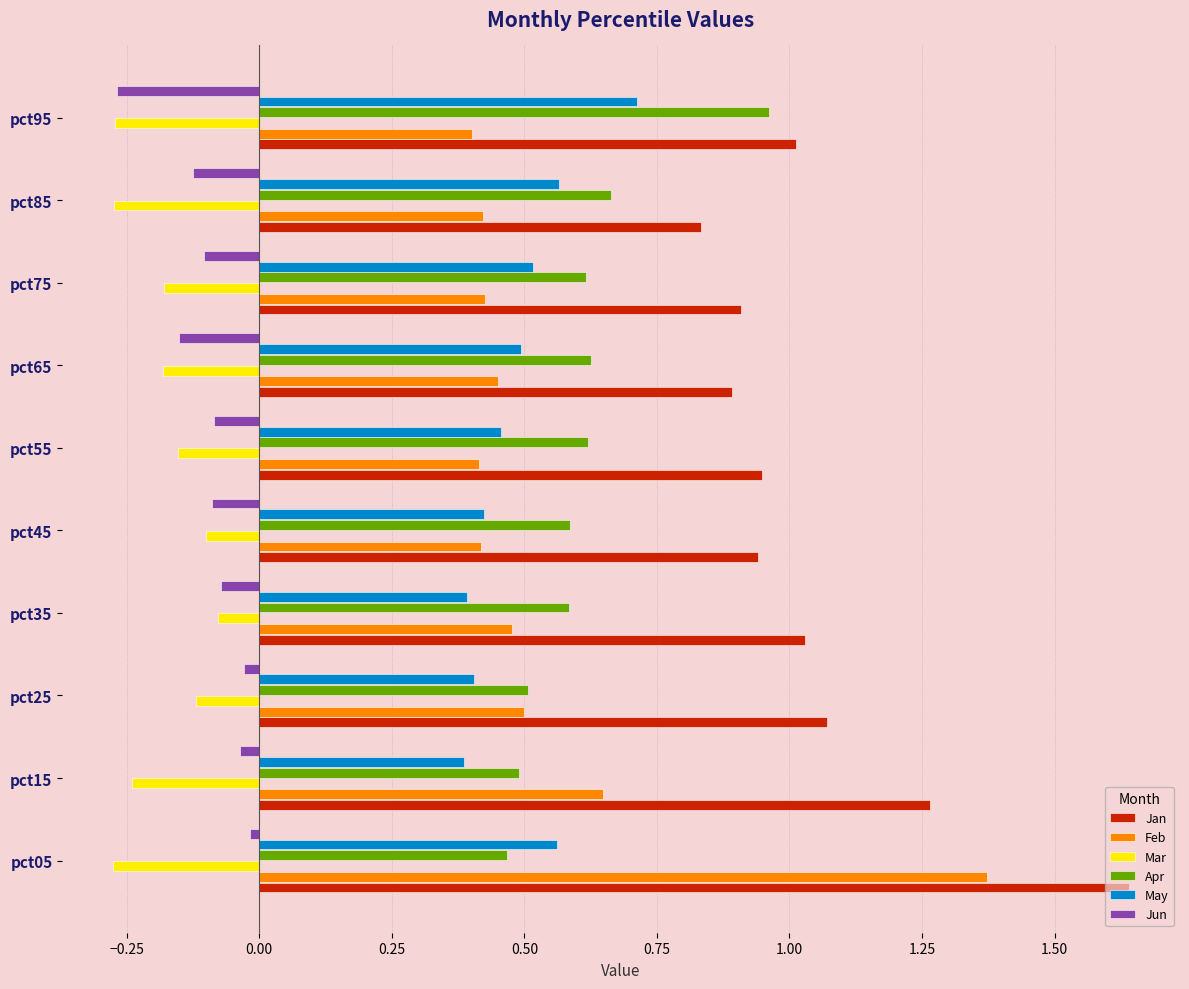

Which series has the widest spread of values?

Feb